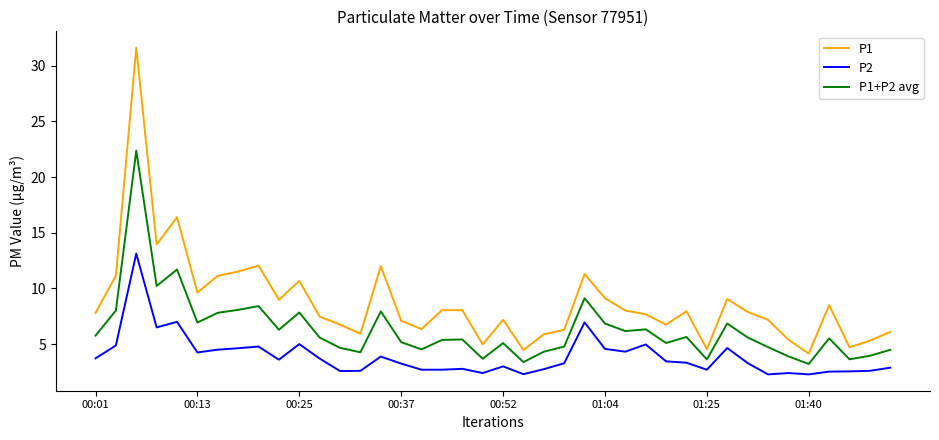

What is the lowest value of the P2 series?

2.3